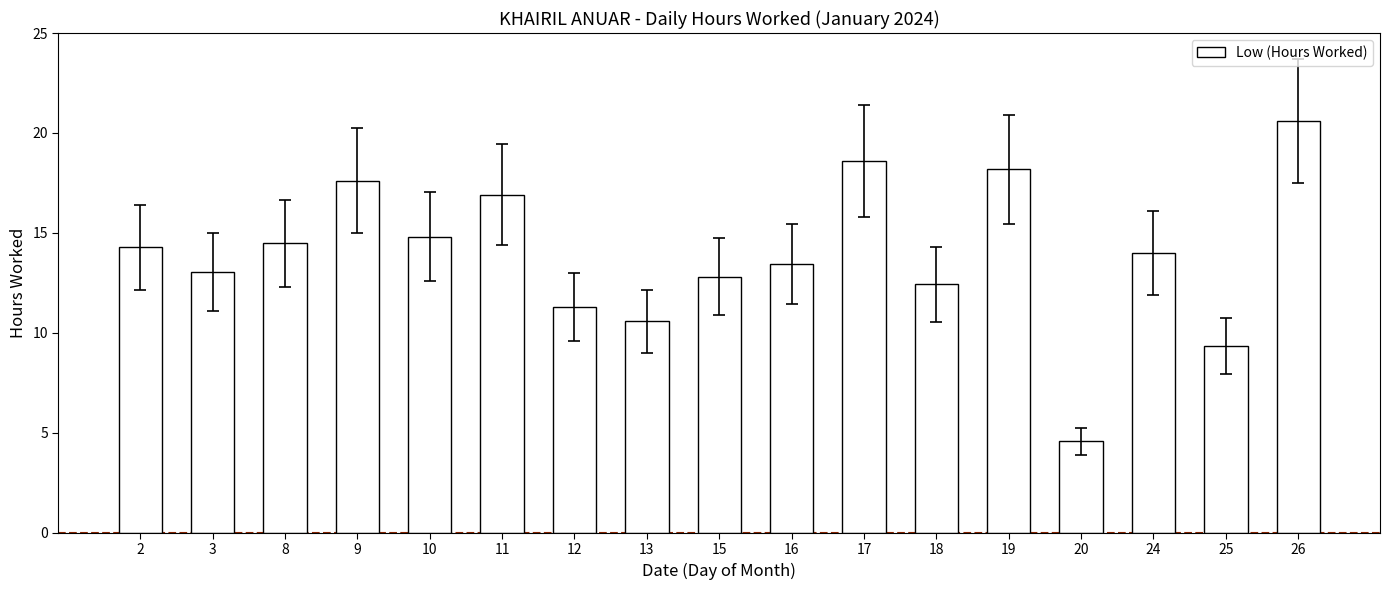

What is the difference between the second highest and minimum values?

14.0